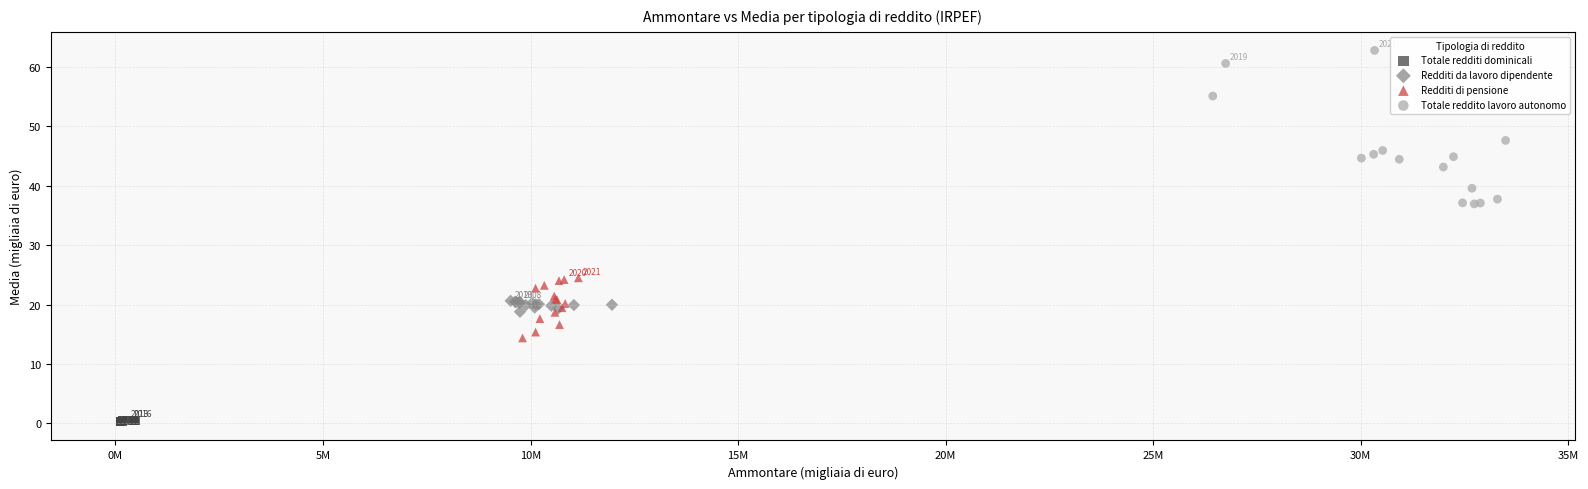

Which series contains the lowest Y value?

Totale redditi dominicali